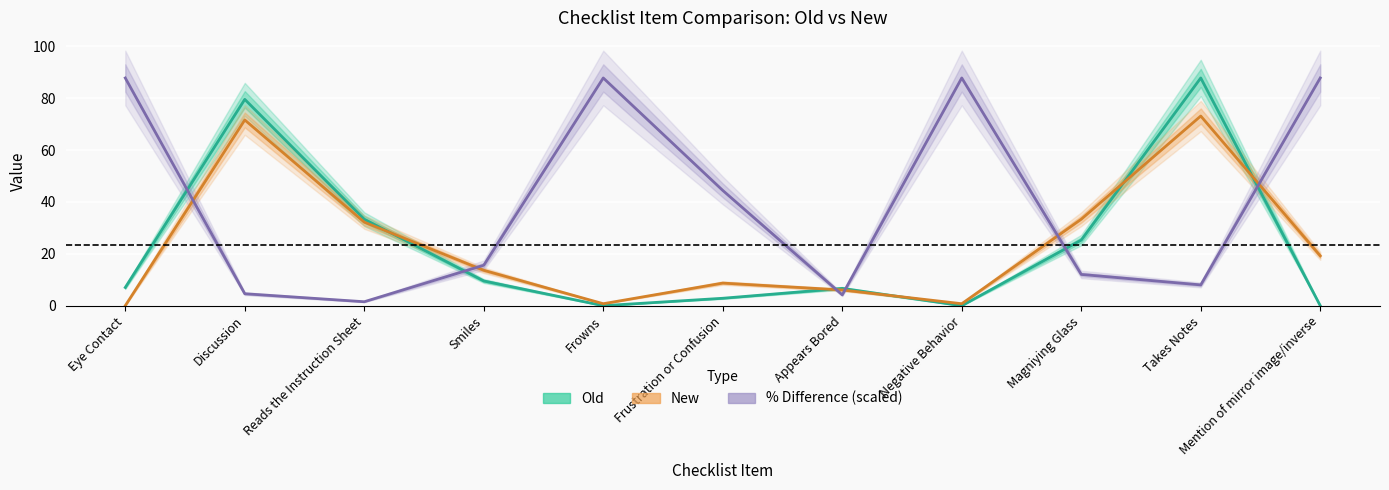

True or false: % Difference (scaled) has more than 0 interior local peaks.

True